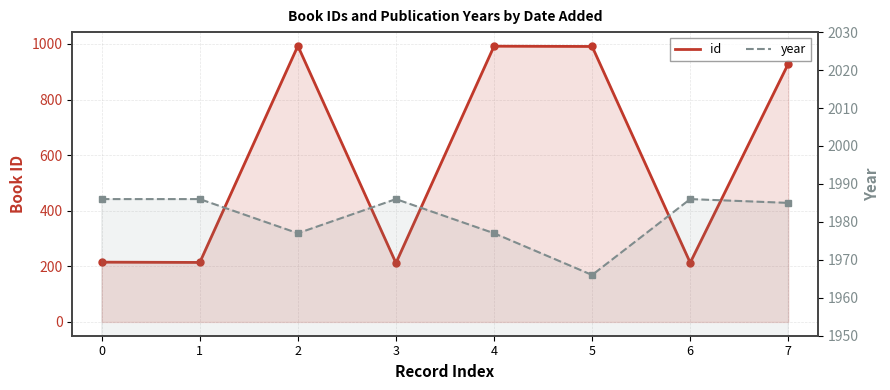

Where is the first local minimum for year?

2